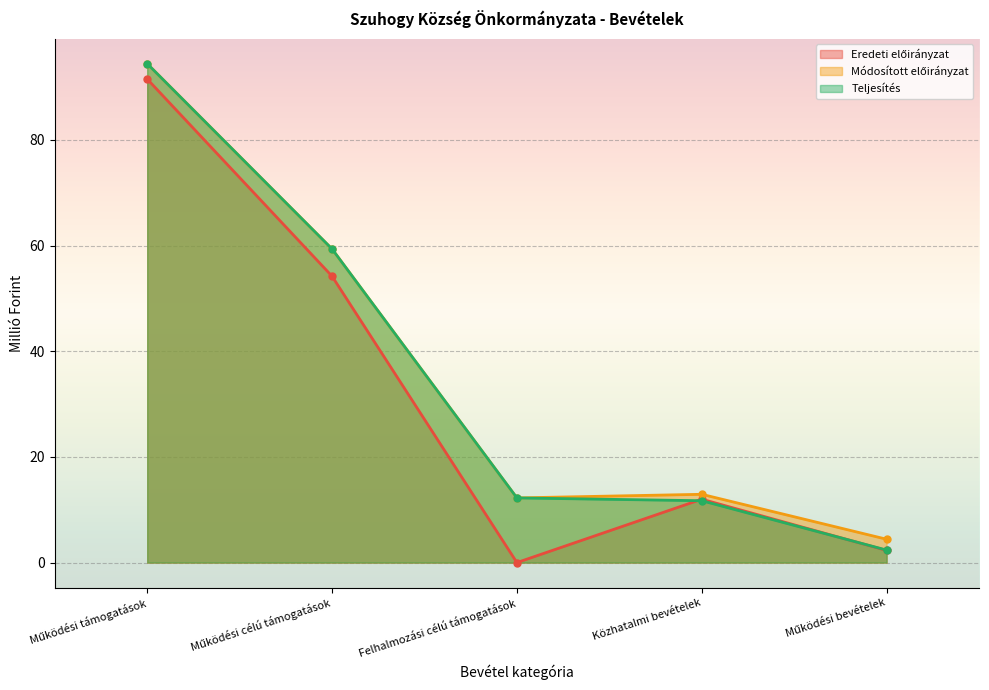

Which has a higher value, Működési célú támogatások or Felhalmozási célú támogatások?

Működési célú támogatások